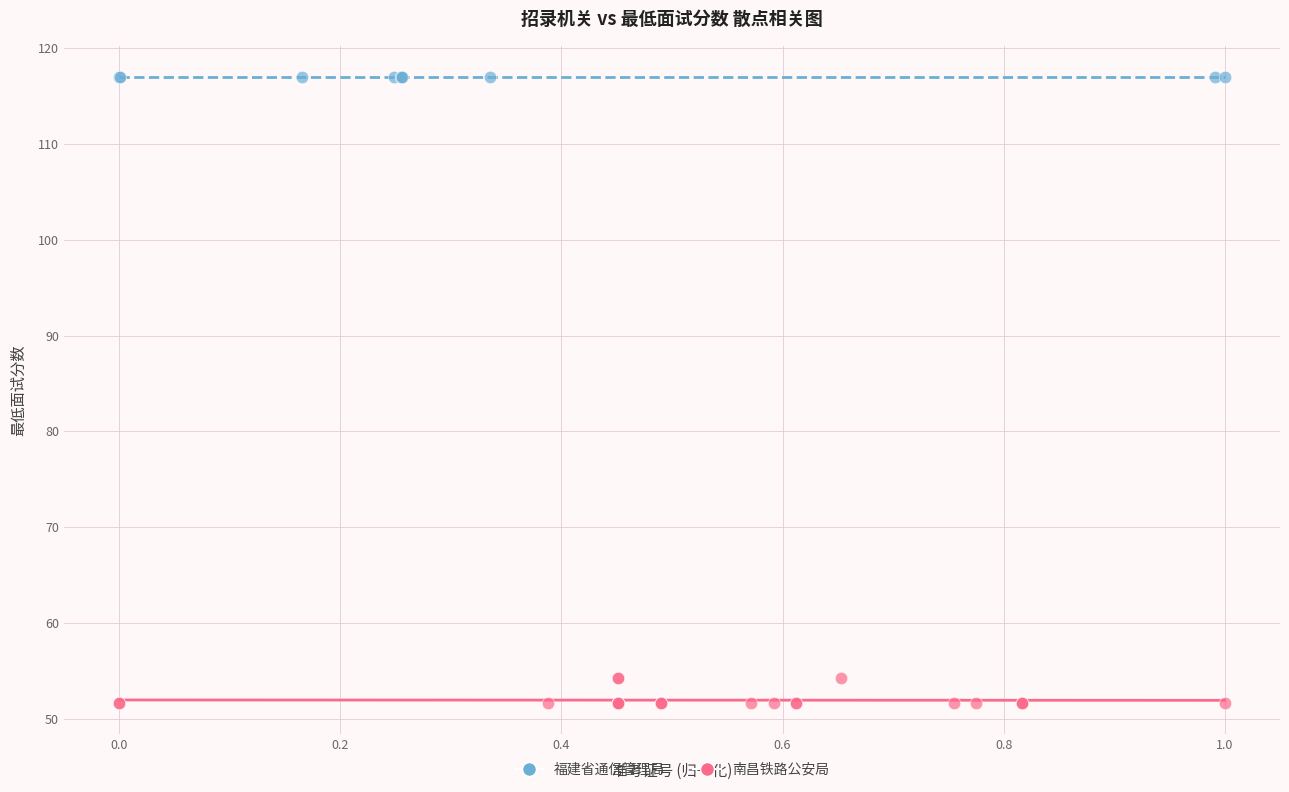

Which series reaches the maximum Y coordinate?

福建省通信管理局